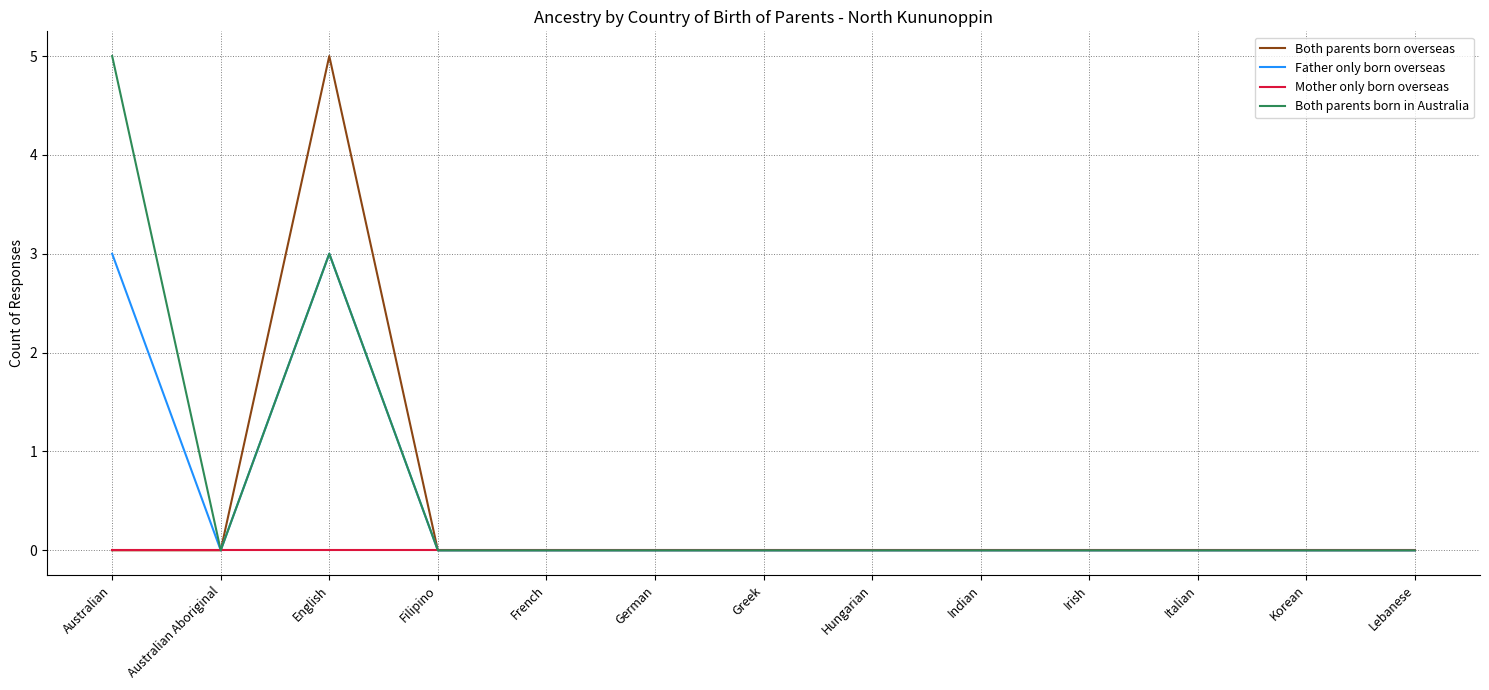

What are all the series names shown in the legend?

Both parents born overseas, Father only born overseas, Mother only born overseas, Both parents born in Australia